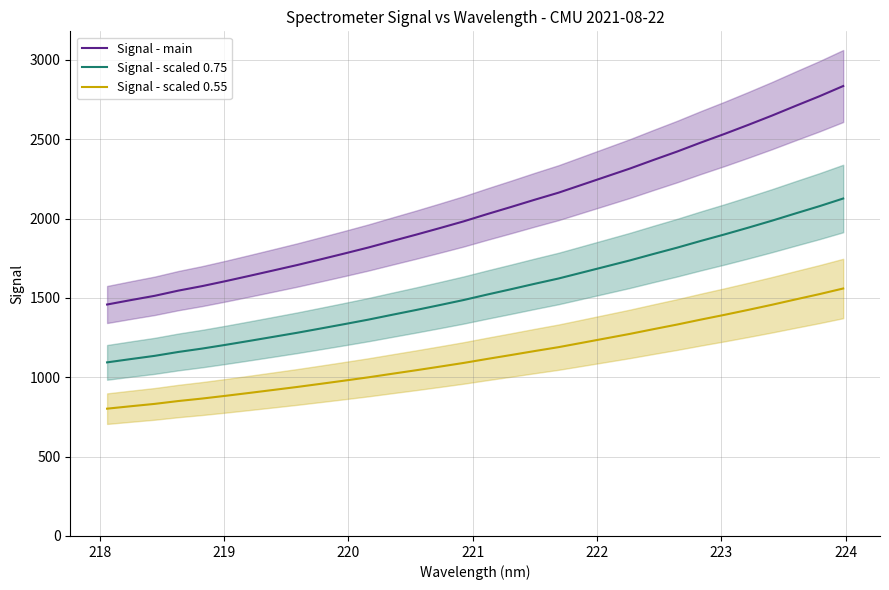

True or false: Signal - main and Signal - scaled 0.75 cross at least once.

False